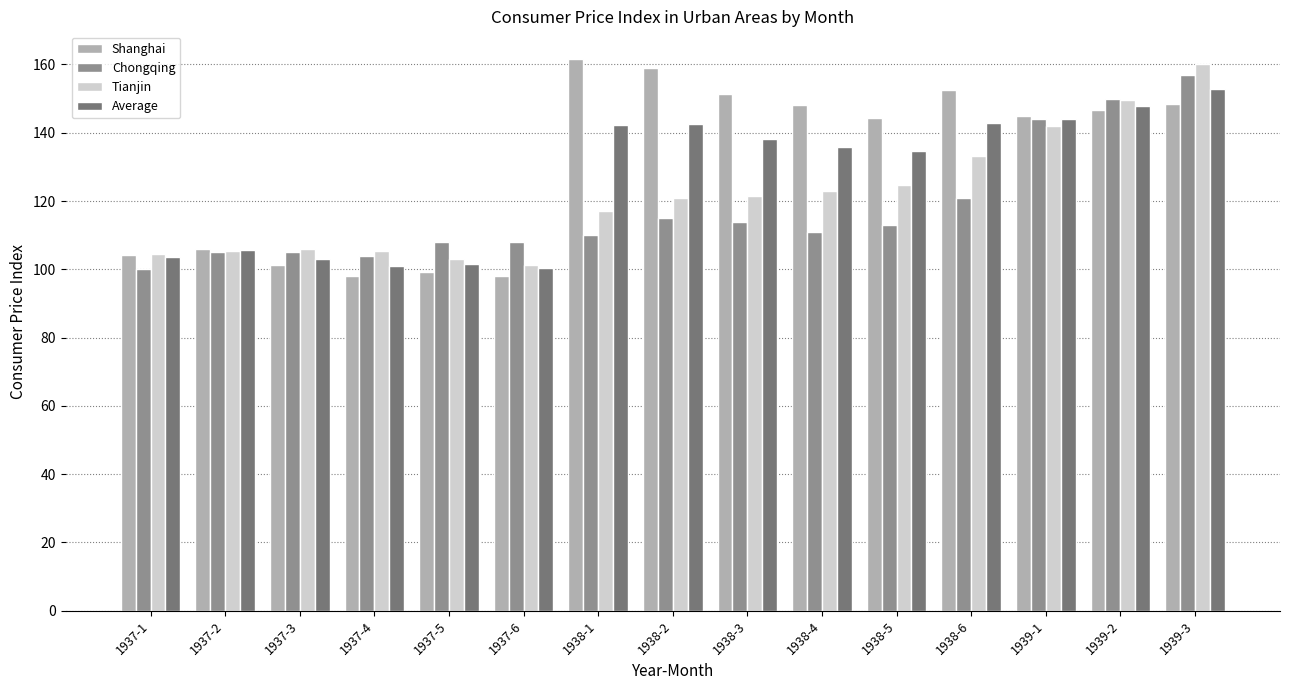

How many data points in Tianjin are less than 121?

7